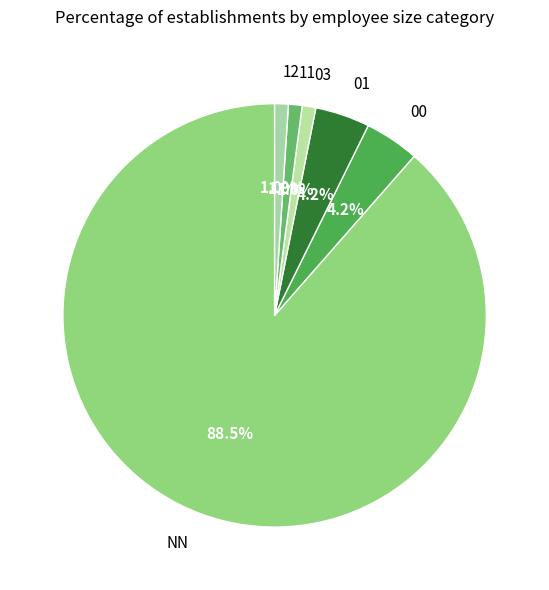

Which category has the biggest portion of the pie?

NN